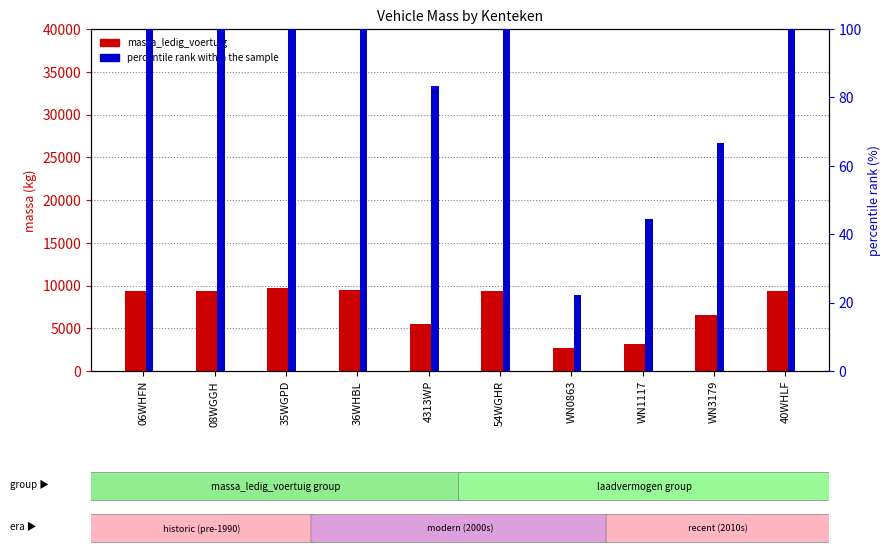

What are all the series names shown in the legend?

massa_ledig_voertuig, percentile rank within the sample